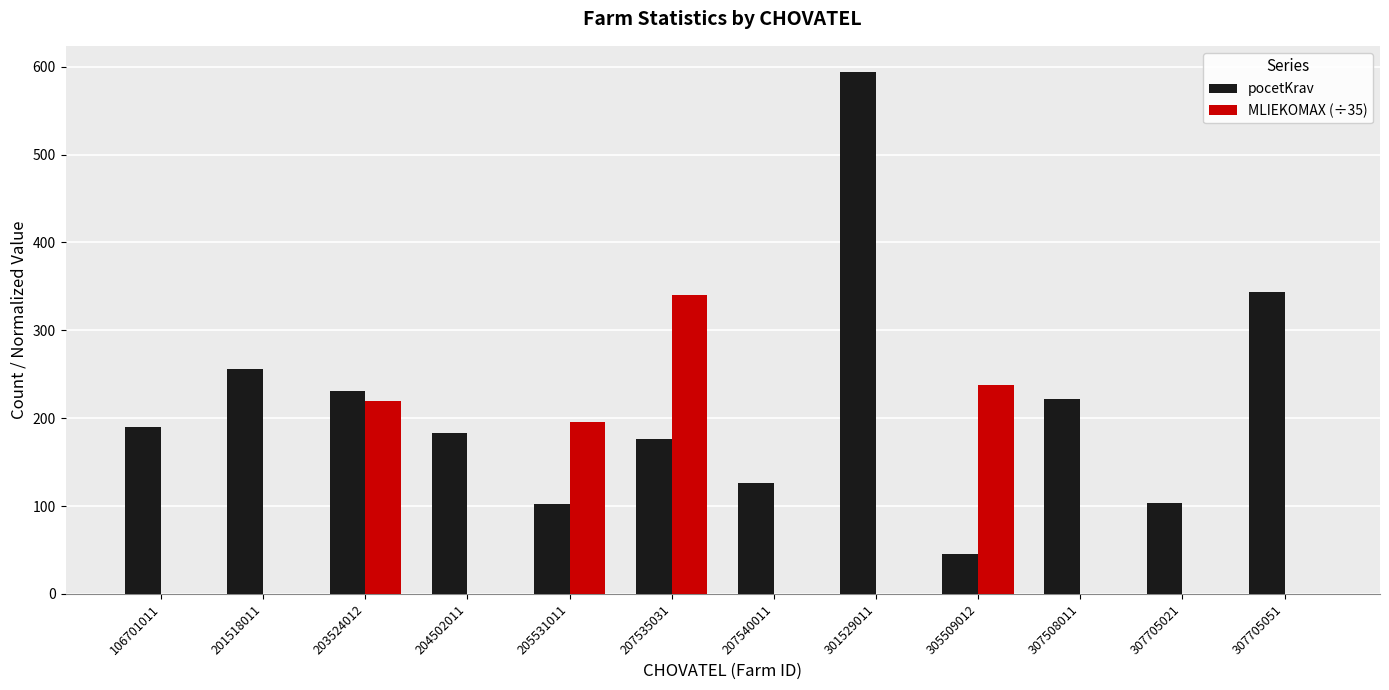

What is the sum of the pocetKrav values at 201518011 and 204502011?

439.0